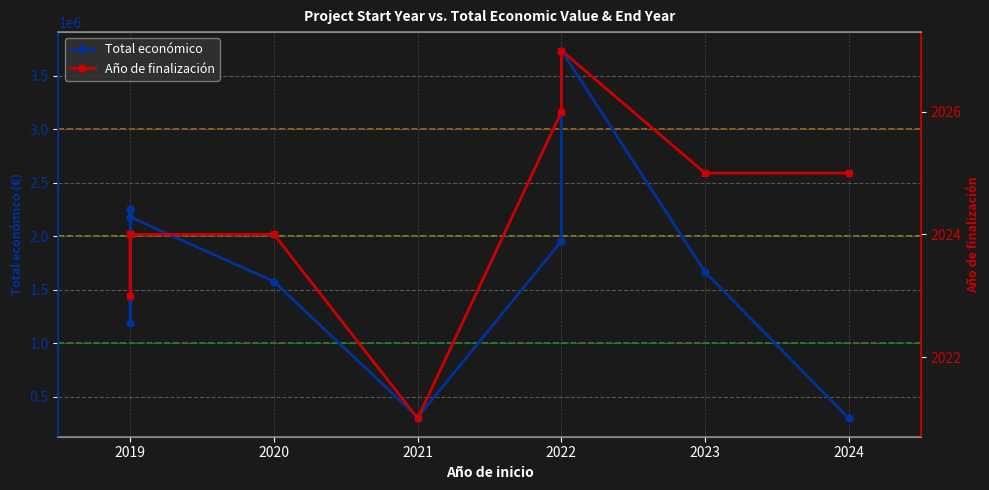

Is the value of Total económico at 2022 greater than the value of Año de finalización at 2024?

Yes